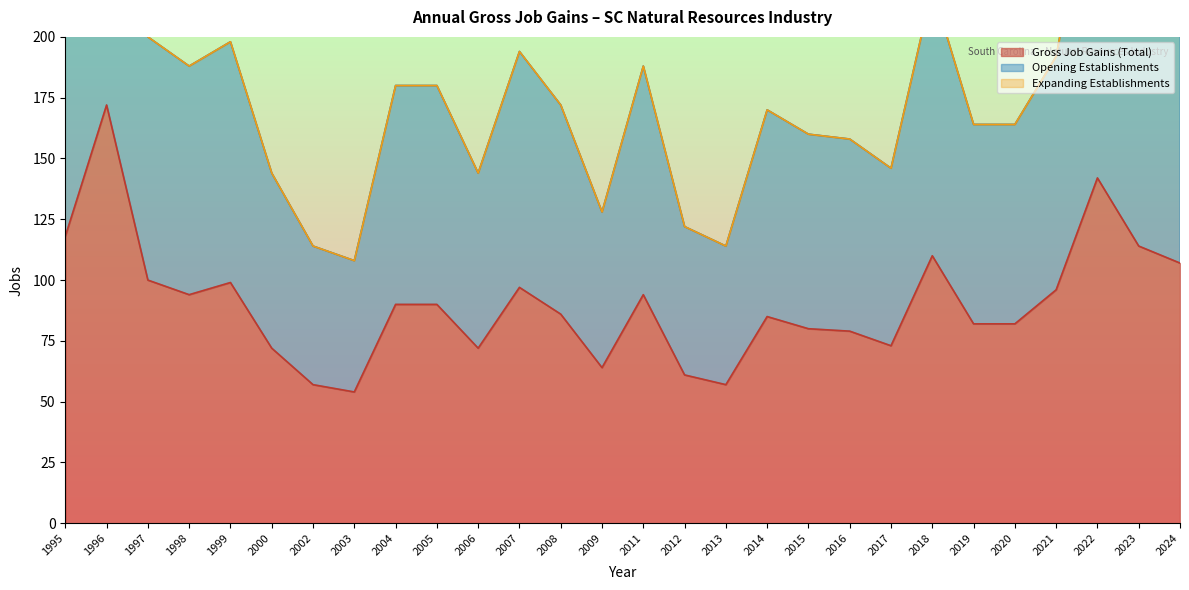

Which series has the largest total across all categories?

Opening Establishments